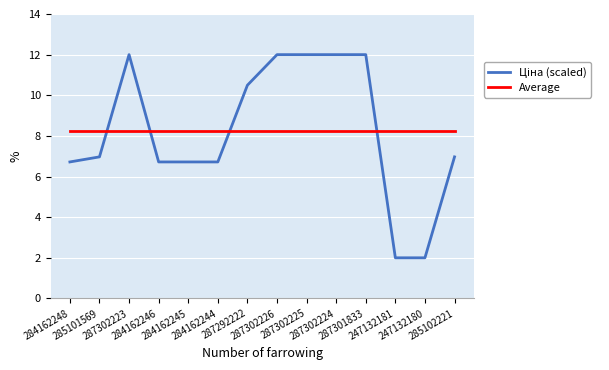

What is the maximum value shown in the chart?

12.0